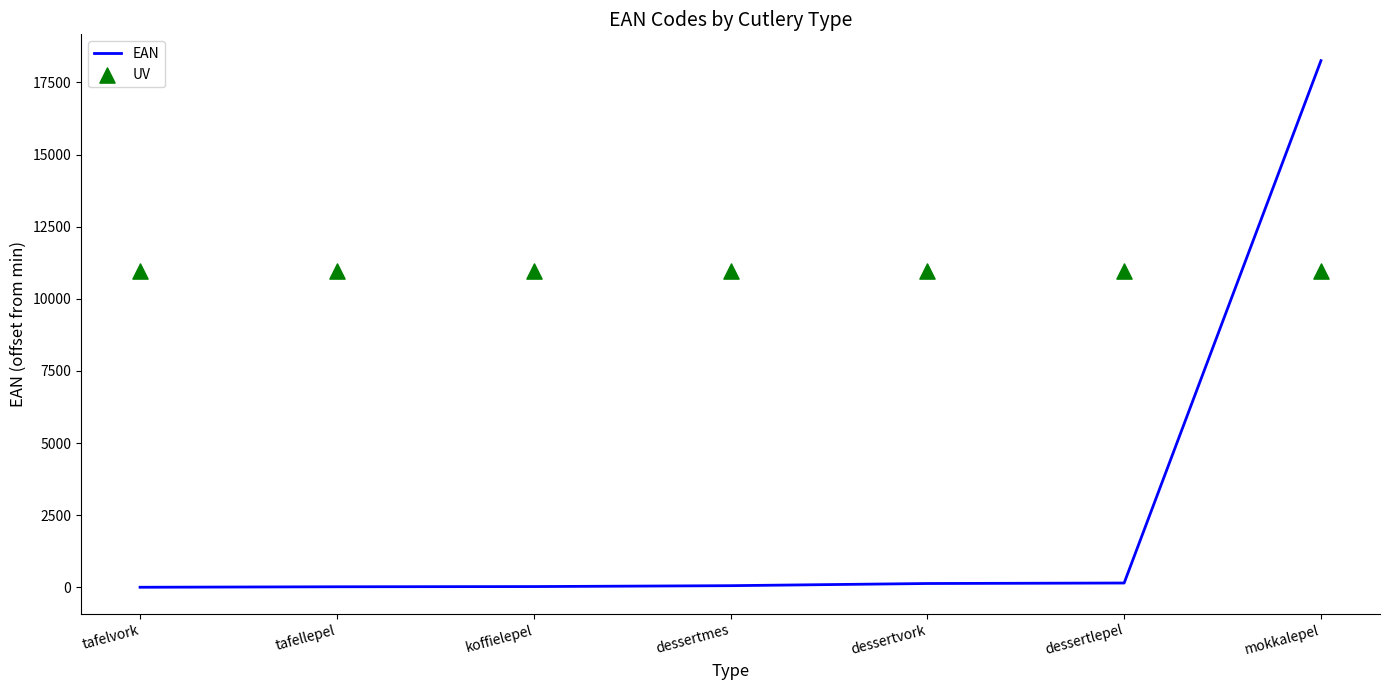

At which category is the sum across all series the highest?

mokkalepel